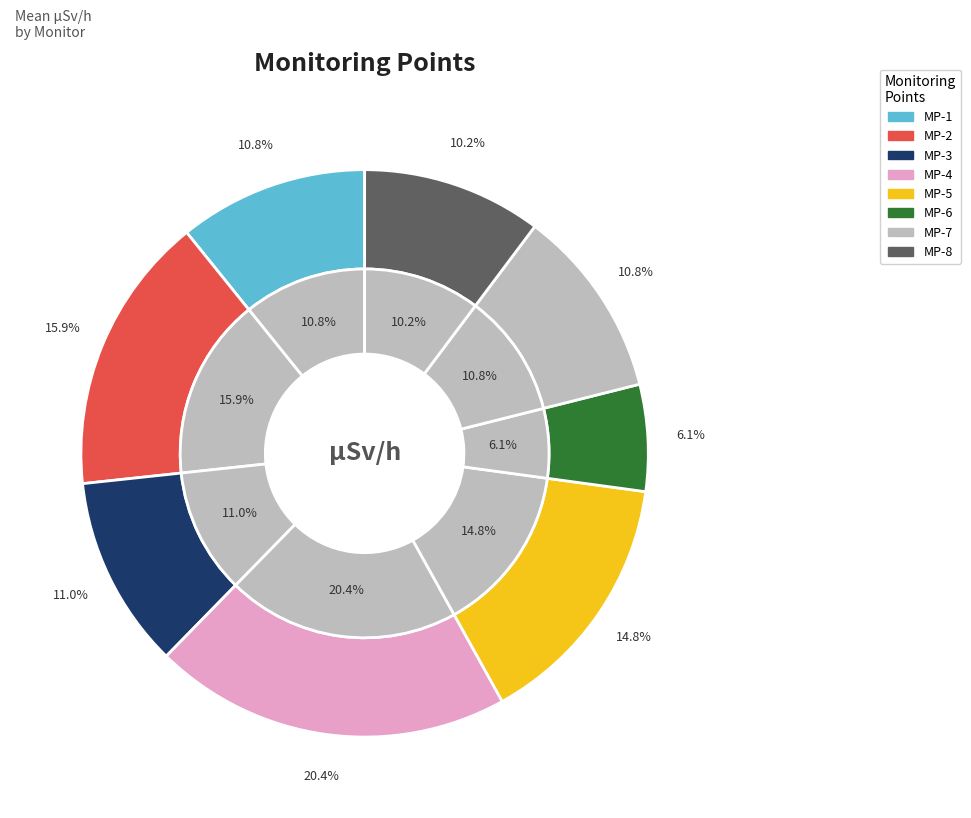

True or false: MP-4(ÊSv/h) accounts for 20% of the total.

True